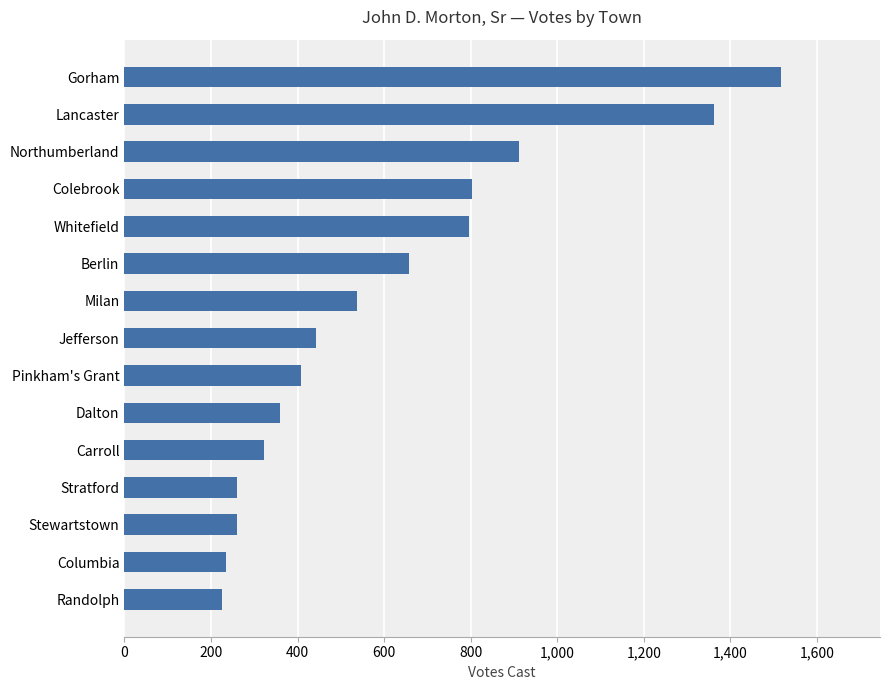

Count the number of categories in the chart.

15